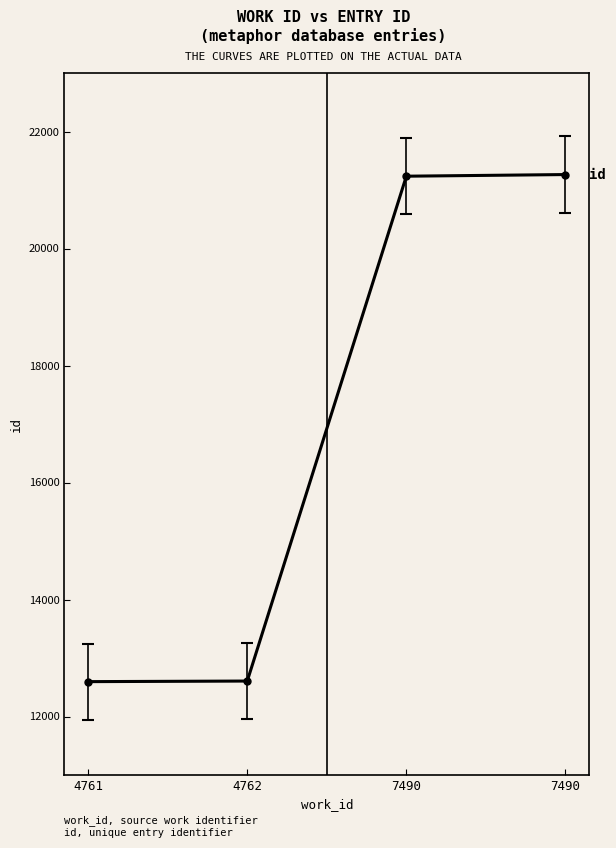

List the labels in order of value, smallest first.

4761, 4762, 7490, 7490